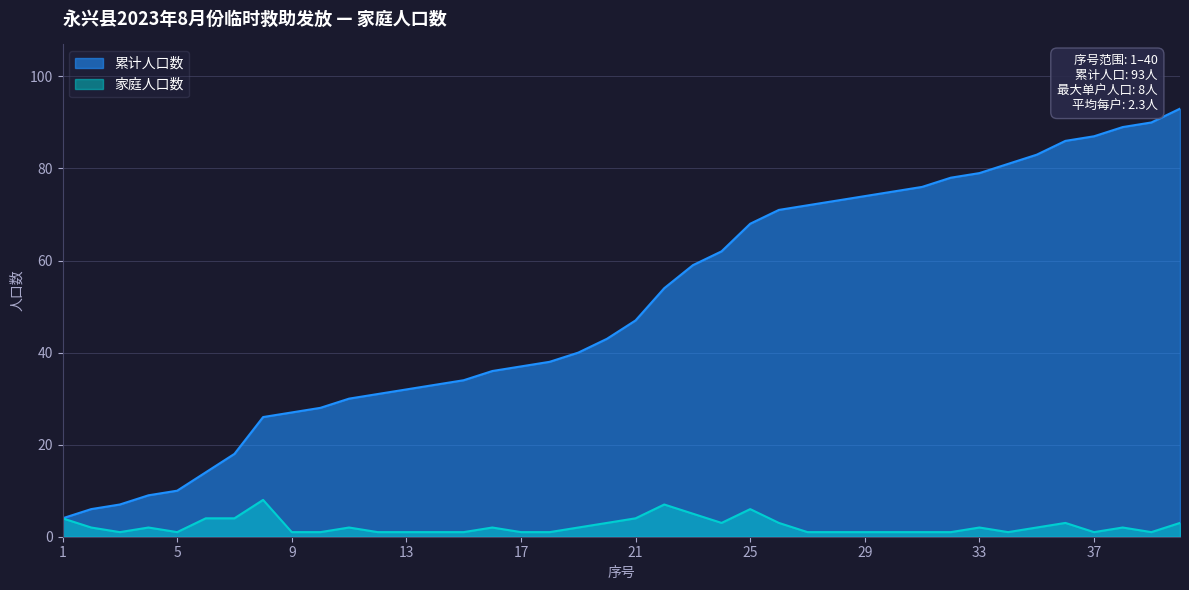

What is the value of the 家庭人口数 point at the 4th from the left?

2